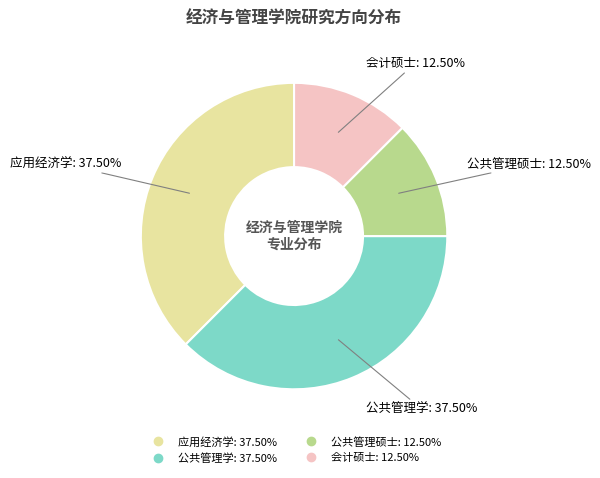

What is the ratio of the value at 应用经济学 to the value at 会计硕士?

3.0